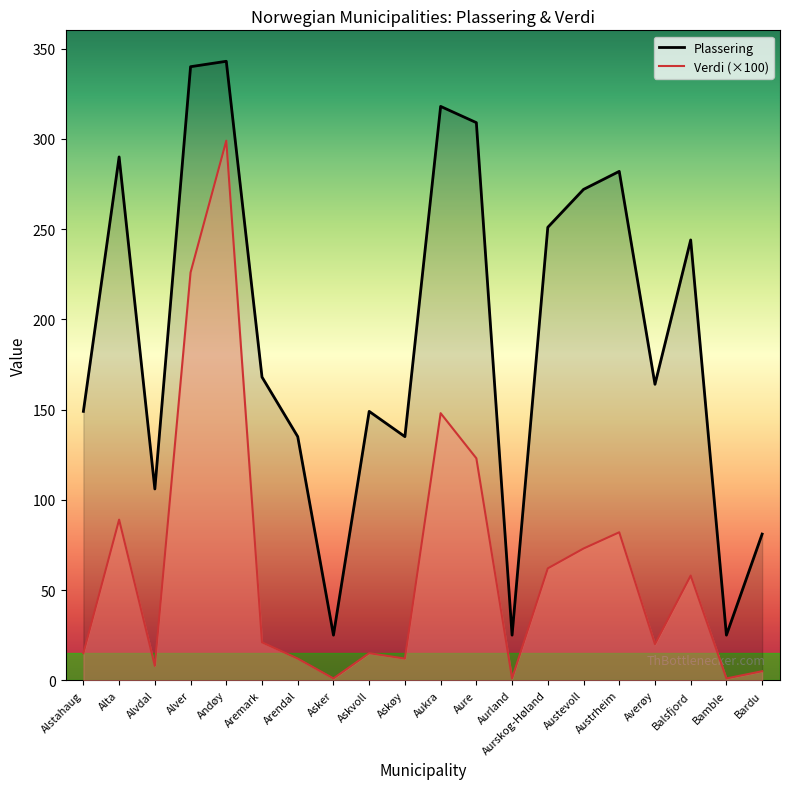

What is the sum of all Verdi (×100) values?

1271.0